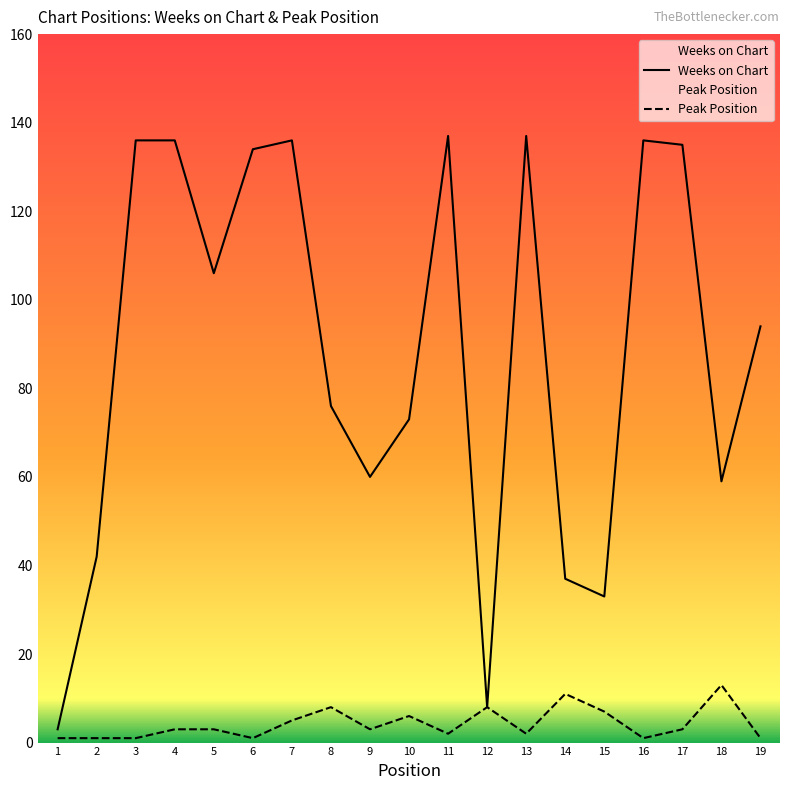

Reading left to right, transcribe all the data shown in this chart.

Weeks on Chart: 3	42	136	136	106	134	136	76	60	73	137	8	137	37	33	136	135	59	94
Peak Position: 1	1	1	3	3	1	5	8	3	6	2	8	2	11	7	1	3	13	1